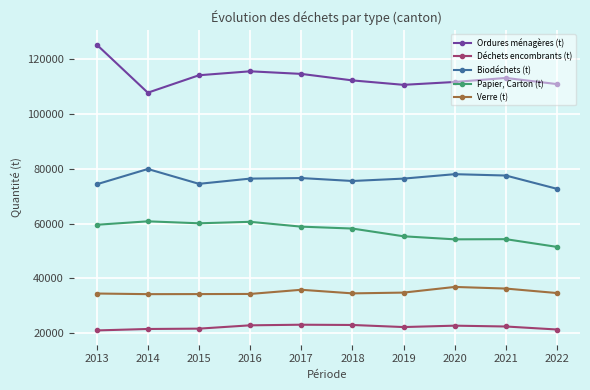

Is it true that Biodéchets (t) equals 104036.9 at 2022?

False